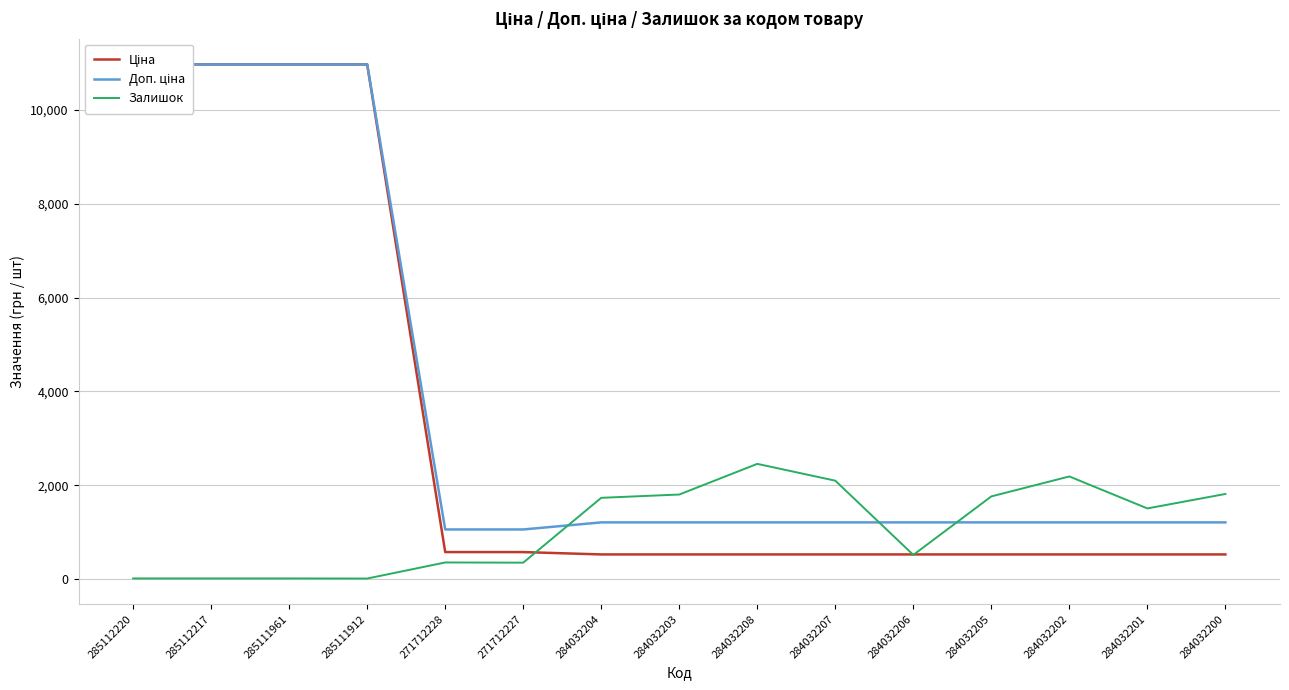

True or false: Ціна has a value of 10964.4 at 285111961.

True